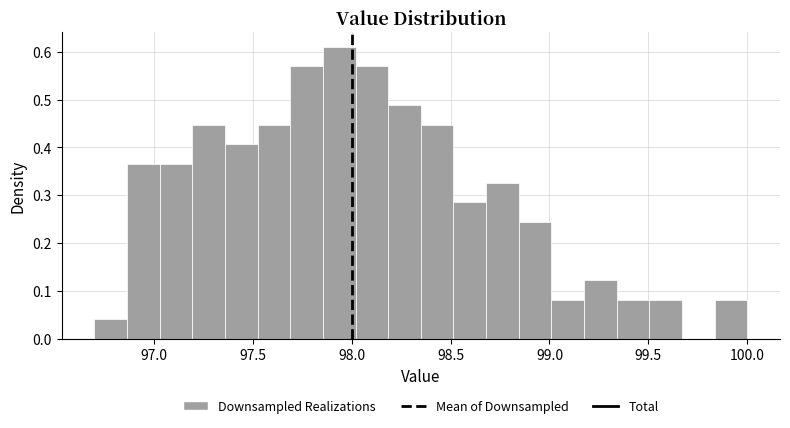

Around what value on the x-axis is the tallest bar? Give the approximate position of its centre, as read against the axis.

97.95